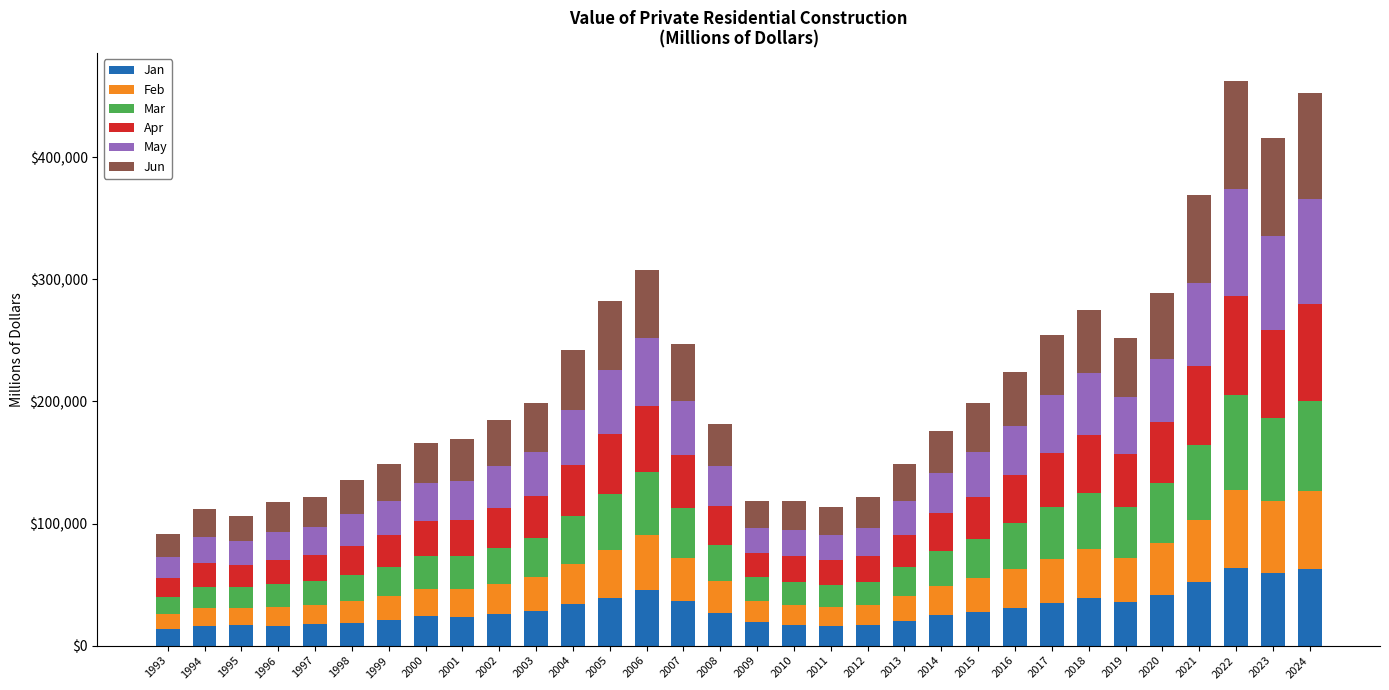

What is the sum of the Jan values at 2006 and 2014?

70323